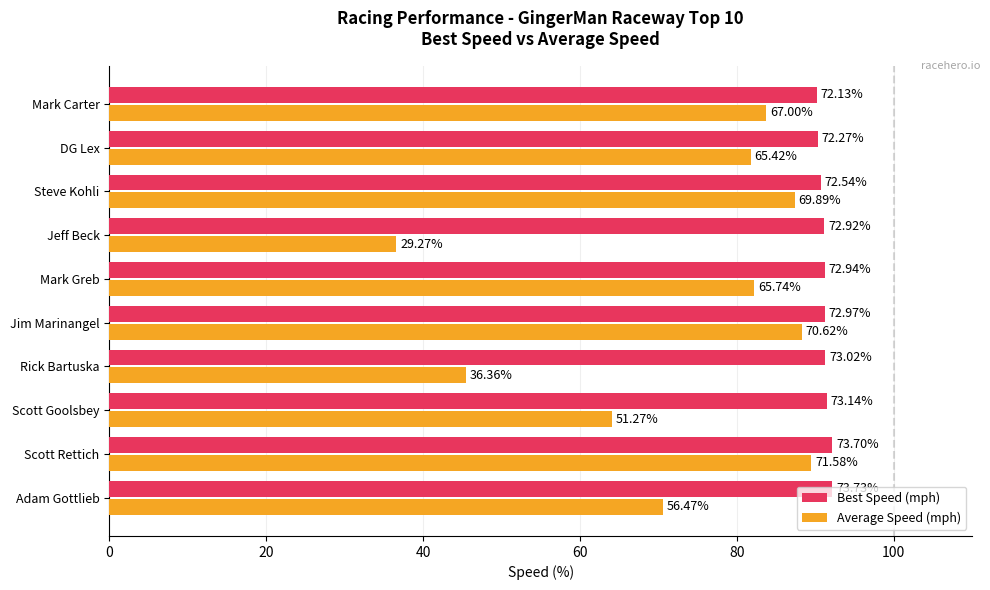

Reading left to right, what are all the values shown in this chart?

Best Speed (mph): 92.2	92.1	91.4	91.3	91.2	91.2	91.2	90.7	90.3	90.2
Average Speed (mph): 70.6	89.5	64.1	45.4	88.3	82.2	36.6	87.4	81.8	83.7